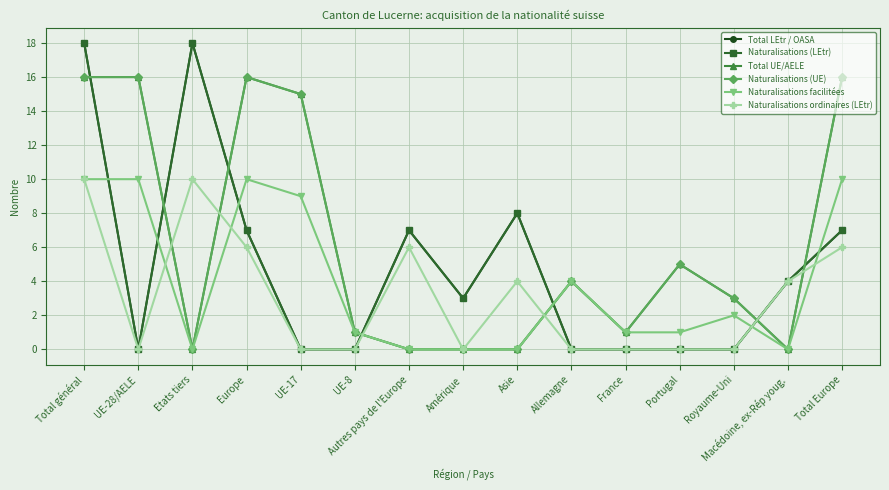

Is this an area chart (filled region under the line)?

No